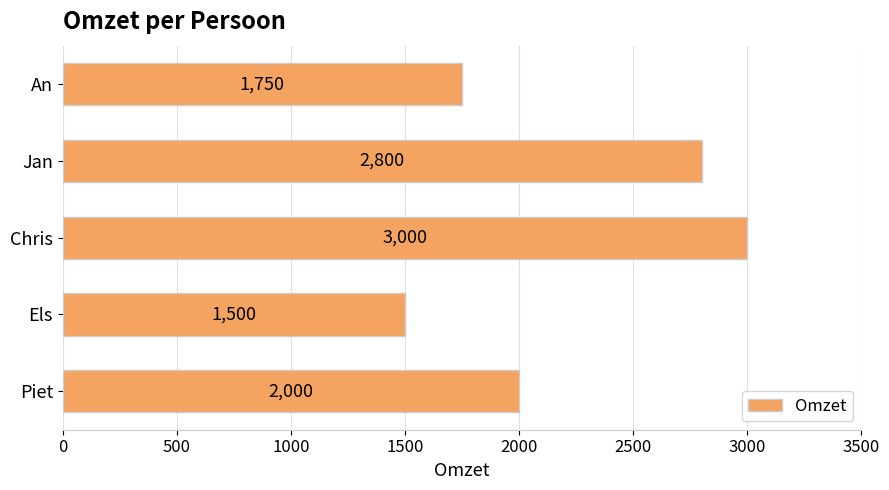

List the labels in order of value, largest first.

Chris, Jan, Piet, An, Els